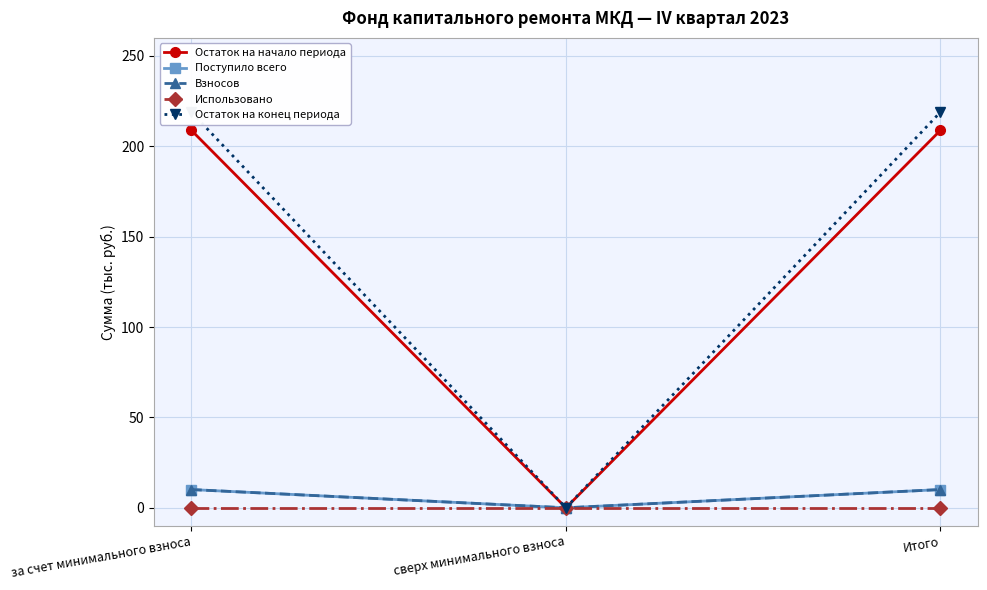

How many distinct data groups are displayed?

5